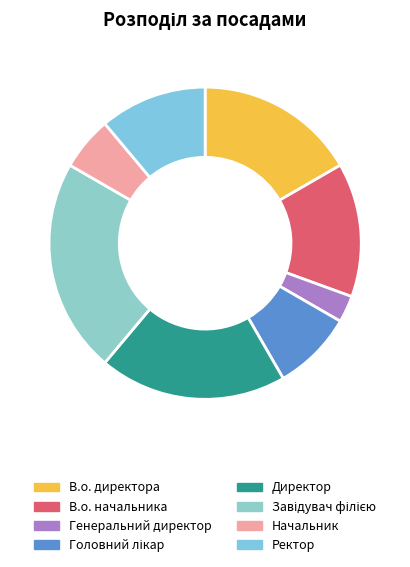

What portion of the pie excludes В.о. начальника?

86.1%